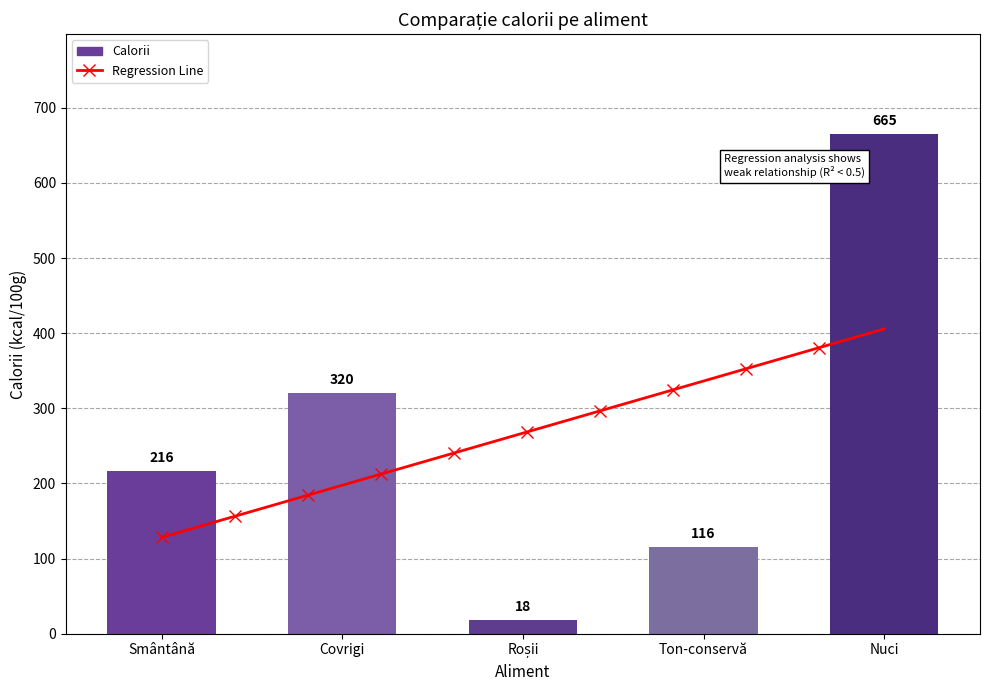

What is the sum of the values at Covrigi and Ton-conservă?

436